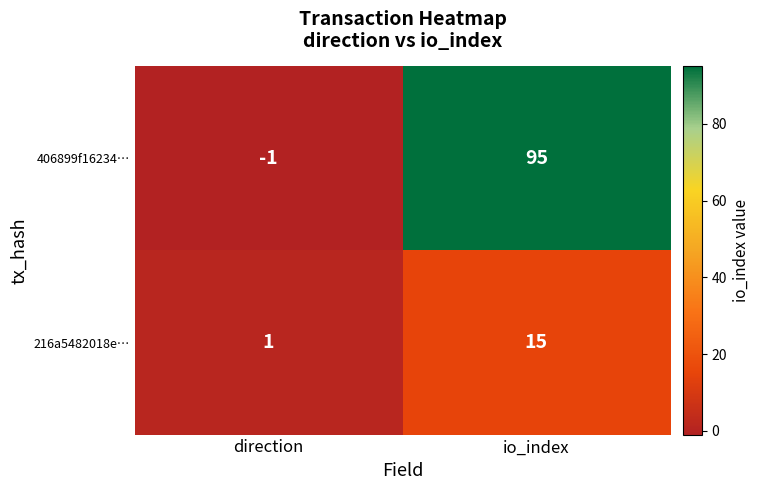

Which series has the largest total across all categories?

406899f16234…